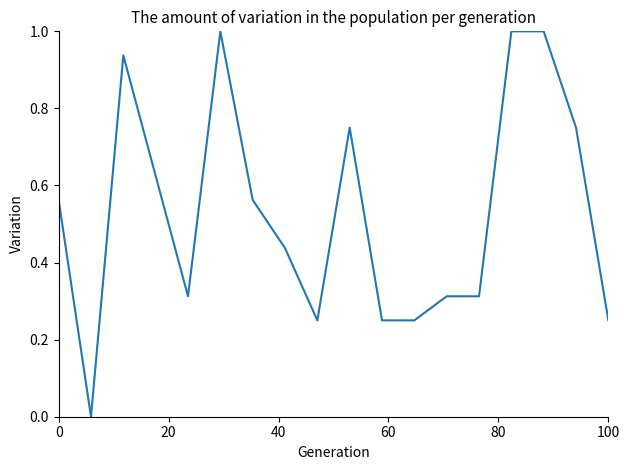

What is the difference between the maximum and minimum values?

1.0